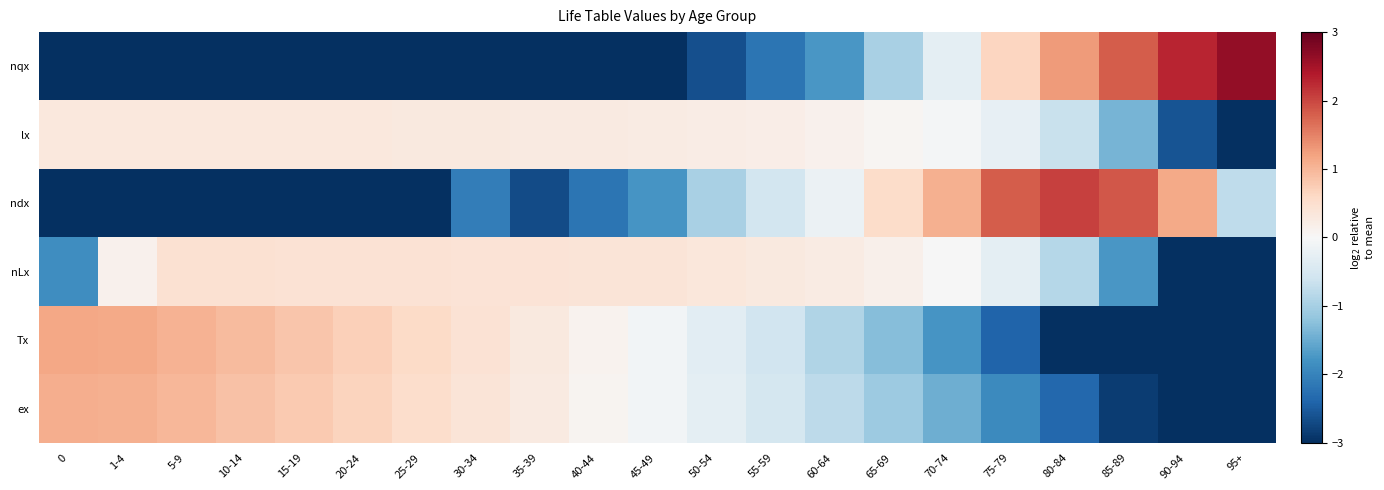

Reading left to right, transcribe all the data shown in this chart.

nqx: 0=-3.0	1-4=-3.0	5-9=-3.0	10-14=-3.0	15-19=-3.0	20-24=-3.0	25-29=-3.0	30-34=-3.0	35-39=-3.0	40-44=-3.0	45-49=-3.0	50-54=-2.6	55-59=-2.2	60-64=-1.8	65-69=-1.0	70-74=-0.3	75-79=0.6	80-84=1.3	85-89=1.8	90-94=2.3	95+=2.6
lx: 0=0.3	1-4=0.3	5-9=0.3	10-14=0.3	15-19=0.3	20-24=0.3	25-29=0.3	30-34=0.3	35-39=0.3	40-44=0.3	45-49=0.3	50-54=0.2	55-59=0.2	60-64=0.1	65-69=0.1	70-74=-0.1	75-79=-0.3	80-84=-0.7	85-89=-1.4	90-94=-2.6	95+=-3.0
ndx: 0=-3.0	1-4=-3.0	5-9=-3.0	10-14=-3.0	15-19=-3.0	20-24=-3.0	25-29=-3.0	30-34=-2.1	35-39=-2.7	40-44=-2.2	45-49=-1.8	50-54=-1.0	55-59=-0.6	60-64=-0.2	65-69=0.5	70-74=1.1	75-79=1.8	80-84=2.0	85-89=1.9	90-94=1.1	95+=-0.8
nLx: 0=-1.9	1-4=0.1	5-9=0.4	10-14=0.4	15-19=0.4	20-24=0.4	25-29=0.4	30-34=0.4	35-39=0.4	40-44=0.4	45-49=0.4	50-54=0.3	55-59=0.3	60-64=0.2	65-69=0.1	70-74=-0.0	75-79=-0.3	80-84=-0.8	85-89=-1.7	90-94=-3.0	95+=-3.0
Tx: 0=1.2	1-4=1.1	5-9=1.1	10-14=0.9	15-19=0.8	20-24=0.7	25-29=0.6	30-34=0.4	35-39=0.3	40-44=0.1	45-49=-0.1	50-54=-0.3	55-59=-0.6	60-64=-0.9	65-69=-1.3	70-74=-1.8	75-79=-2.4	80-84=-3.0	85-89=-3.0	90-94=-3.0	95+=-3.0
ex: 0=1.1	1-4=1.1	5-9=1.0	10-14=0.9	15-19=0.8	20-24=0.7	25-29=0.5	30-34=0.4	35-39=0.3	40-44=0.1	45-49=-0.1	50-54=-0.3	55-59=-0.5	60-64=-0.8	65-69=-1.1	70-74=-1.5	75-79=-1.9	80-84=-2.4	85-89=-2.9	90-94=-3.0	95+=-3.0